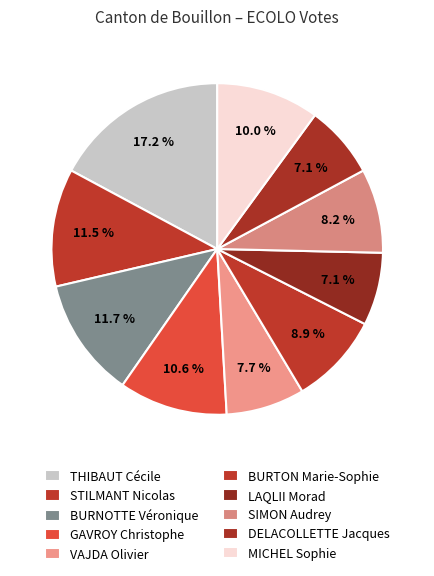

Count the number of slices in the pie.

10